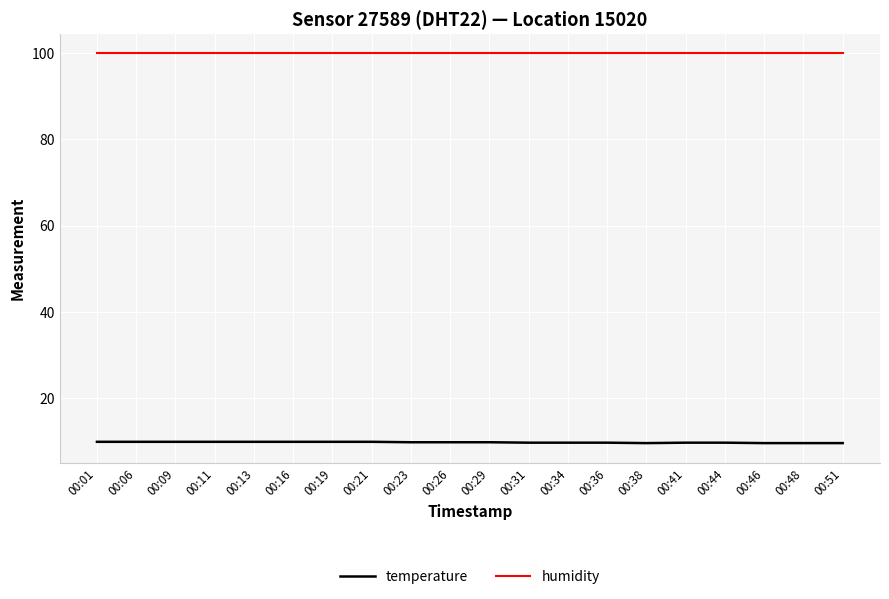

What is the spread (max minus min) of values at 00:51?

90.3